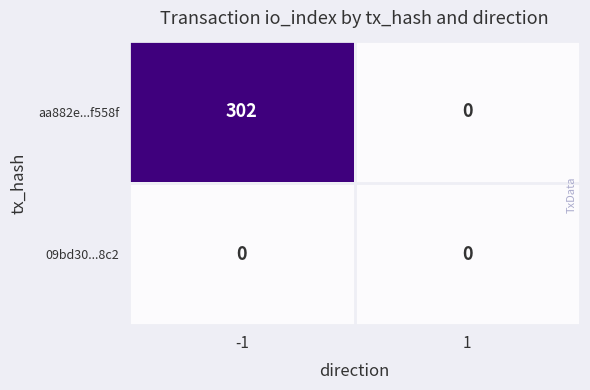

Rank the series by their maximum value, from highest to lowest.

aa882e...f558f, 09bd30...8c2